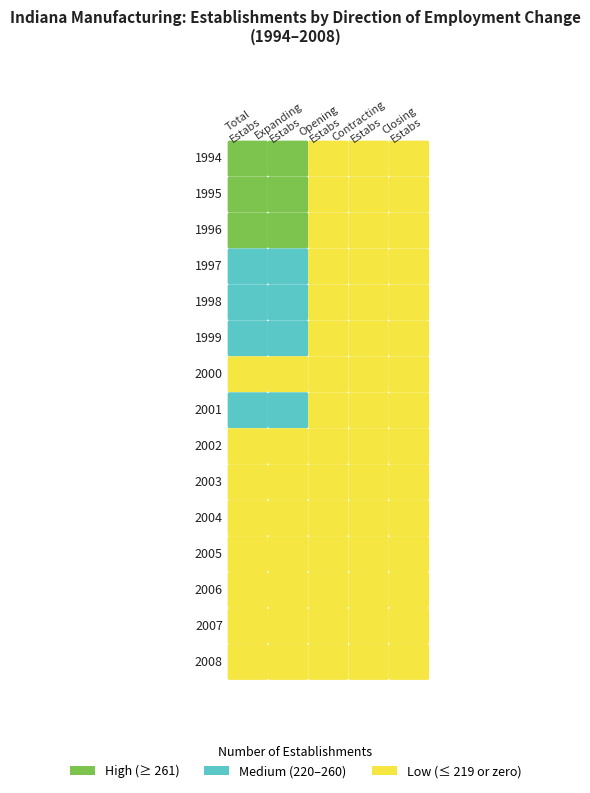

Which label corresponds to the largest value in the chart?

1994